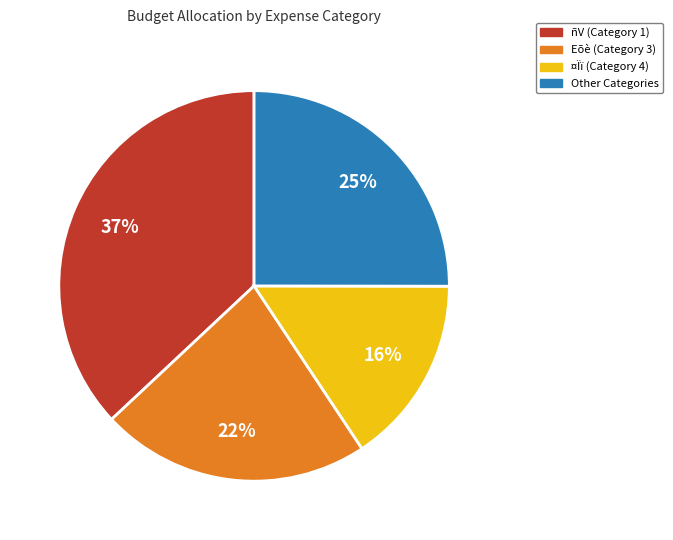

Does Other Categories represent more than half of the total?

No